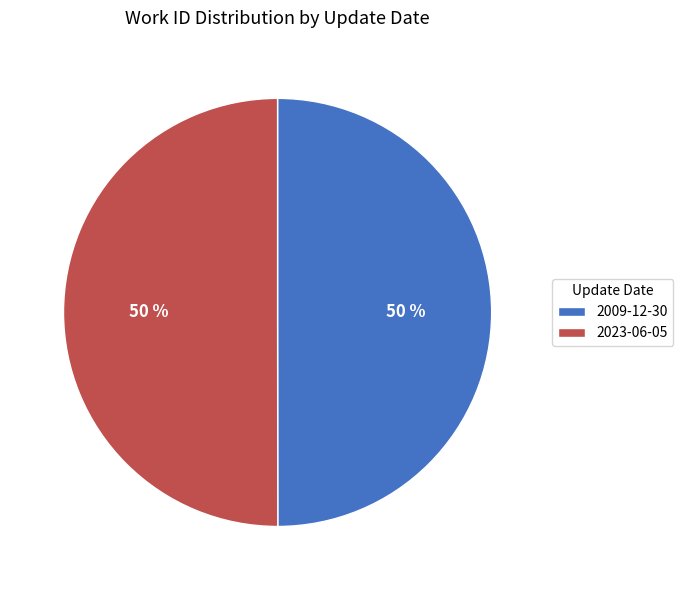

To the nearest percent, what is the average slice percentage?

50%